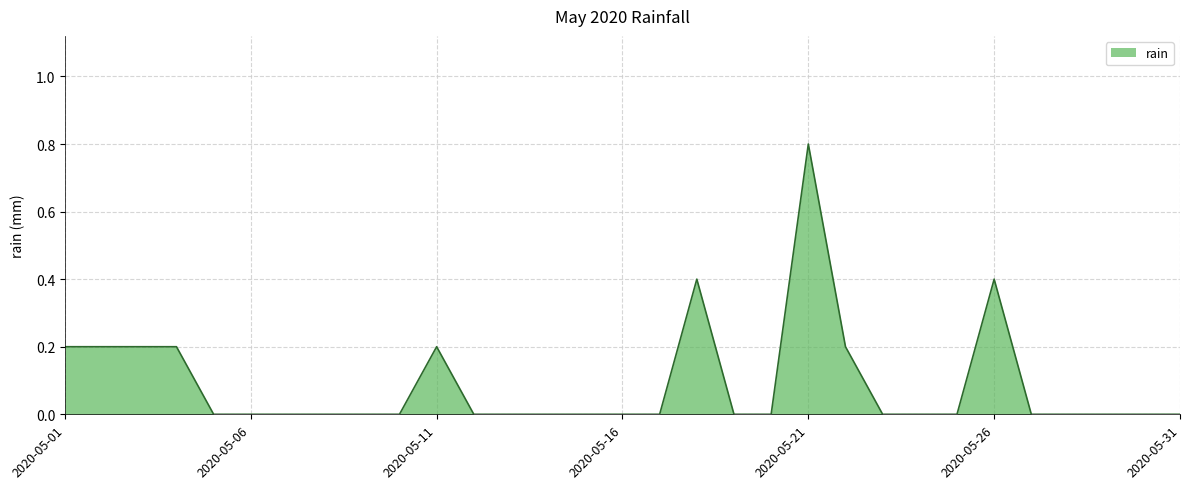

What is the maximum value shown in the chart?

0.8